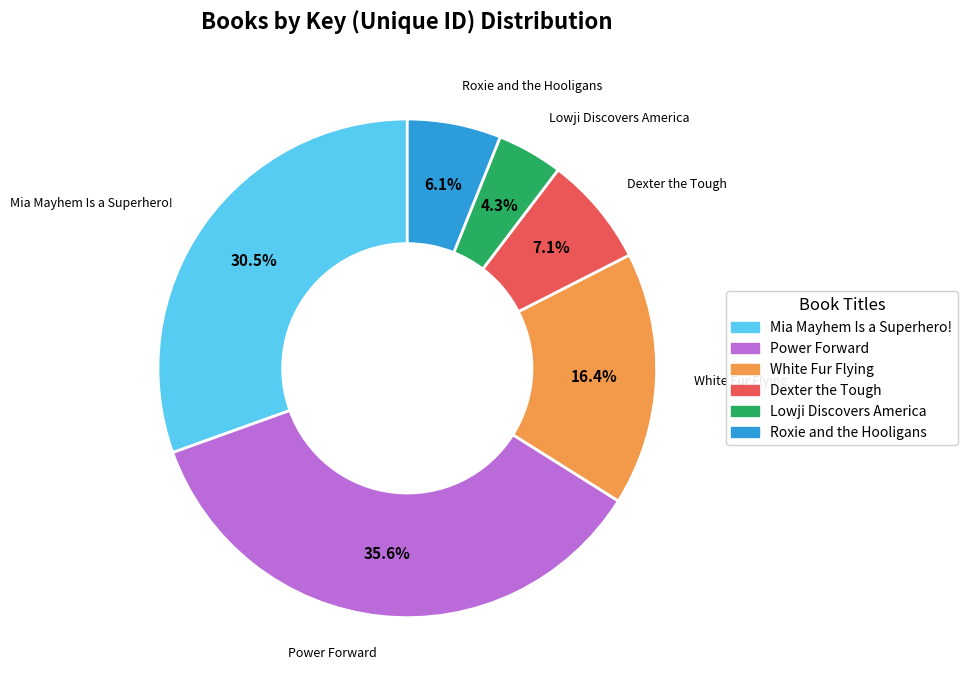

Rank the categories by value from highest to lowest.

Power Forward, Mia Mayhem Is a Superhero!, White Fur Flying, Dexter the Tough, Roxie and the Hooligans, Lowji Discovers America